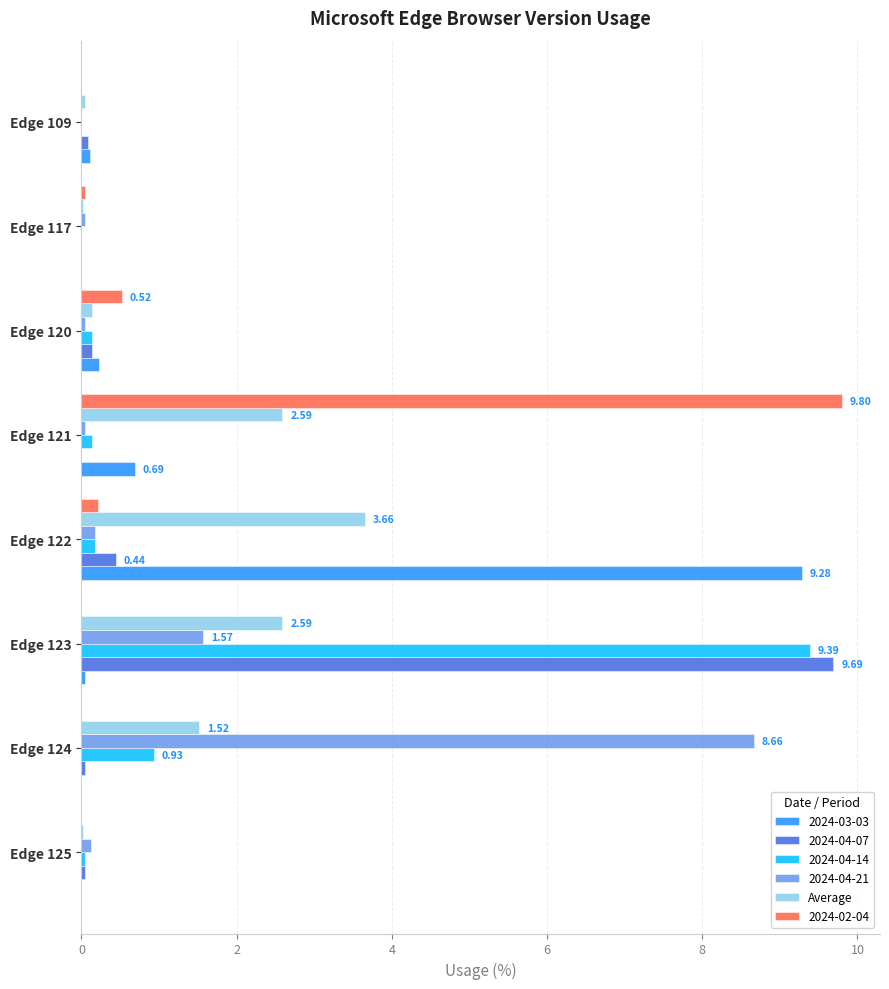

At which category does the chart reach its peak across all series?

Edge 121